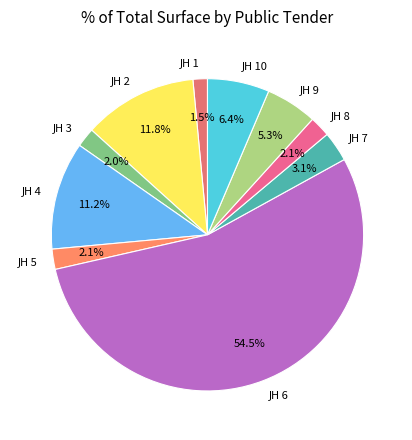

Is there any slice that represents more than half of the pie?

Yes